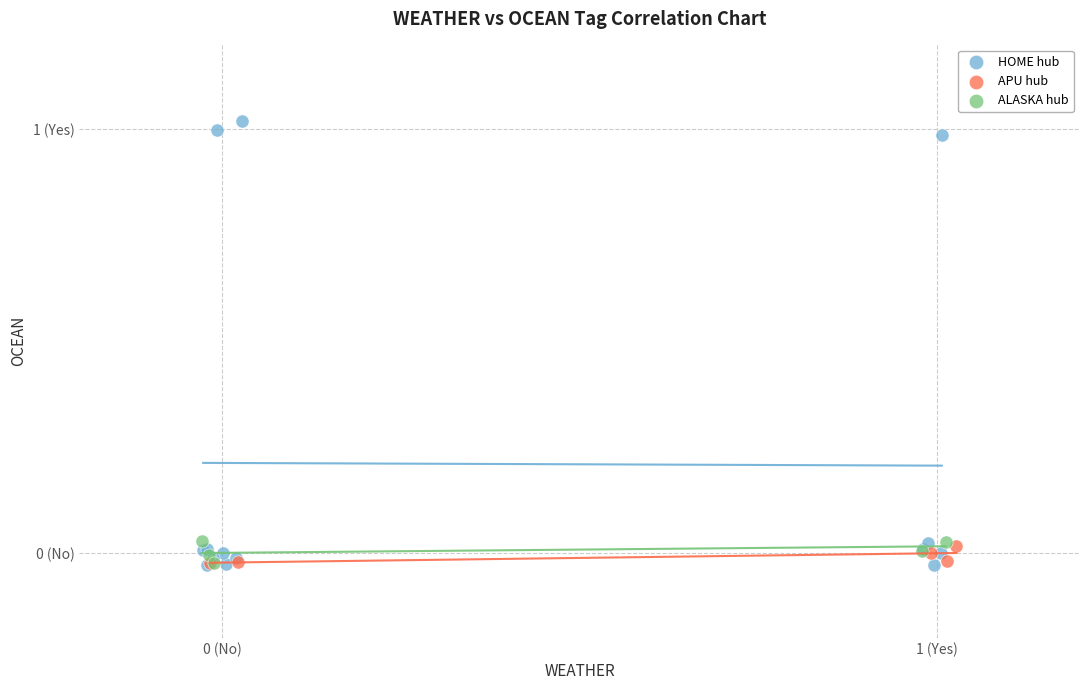

What are all the series names shown in the legend?

HOME hub, APU hub, ALASKA hub